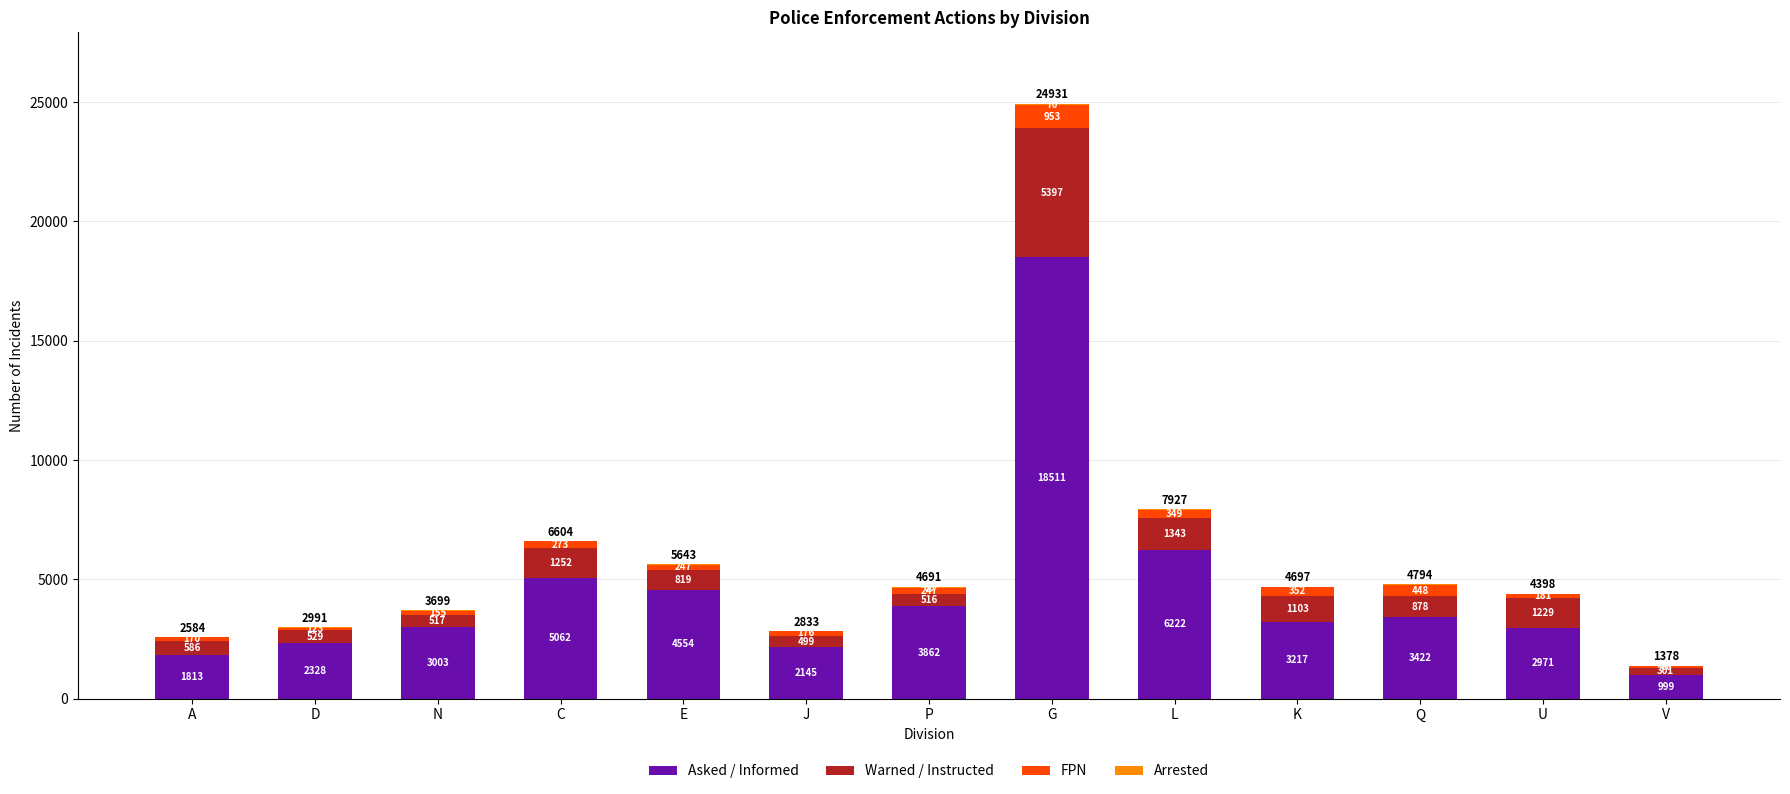

What is the sum of the Asked / Informed values at A and U?

4784